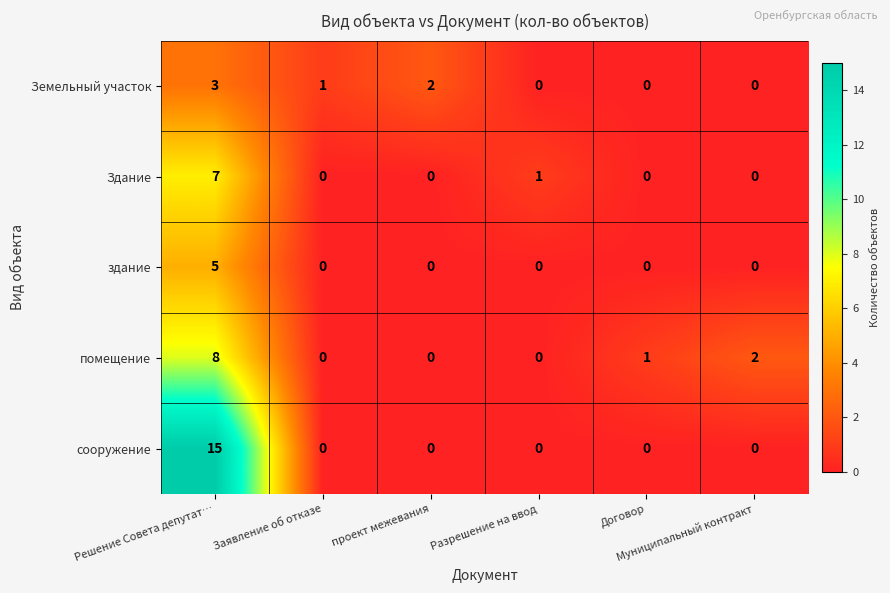

What is the highest value of the помещение series?

8